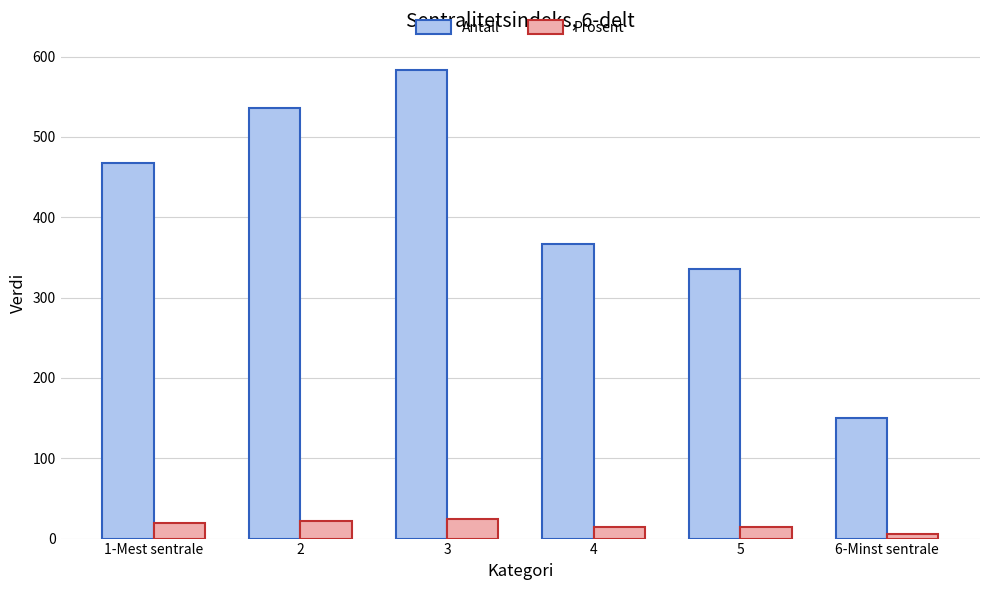

Rank the series by their maximum value, from highest to lowest.

Antall, Prosent